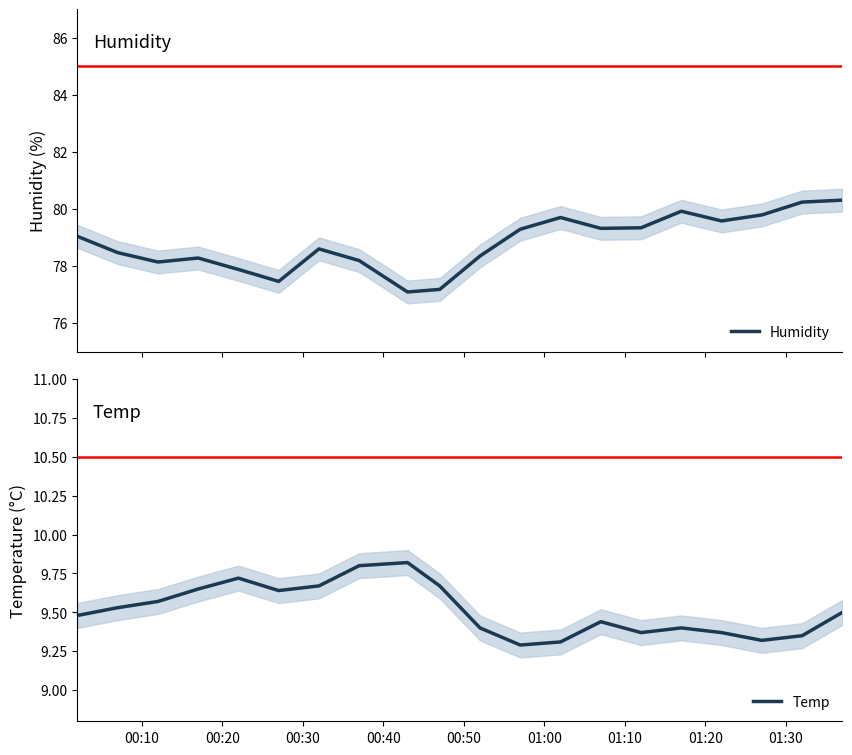

Does the chart display data point markers on the line(s)?

No